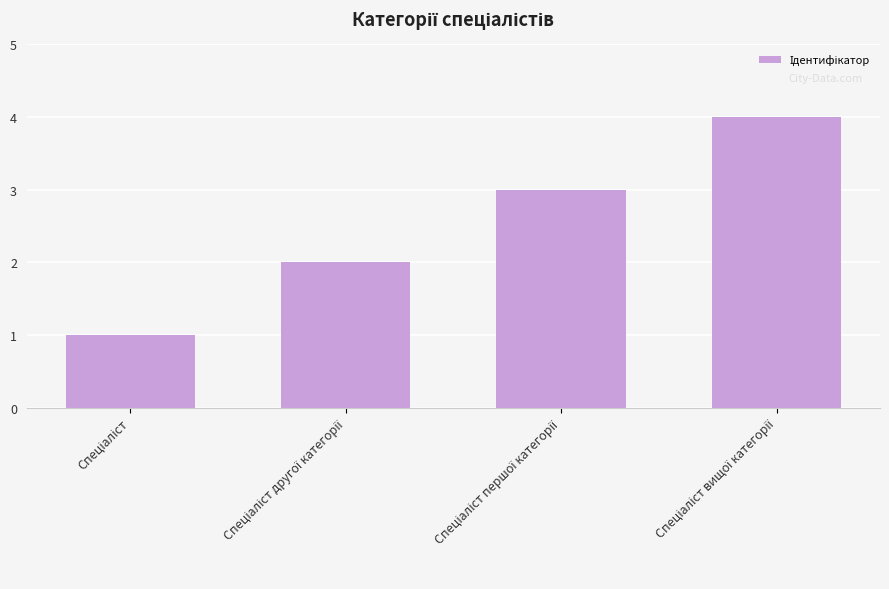

Reading left to right, extract all data points from this chart.

1	2	3	4